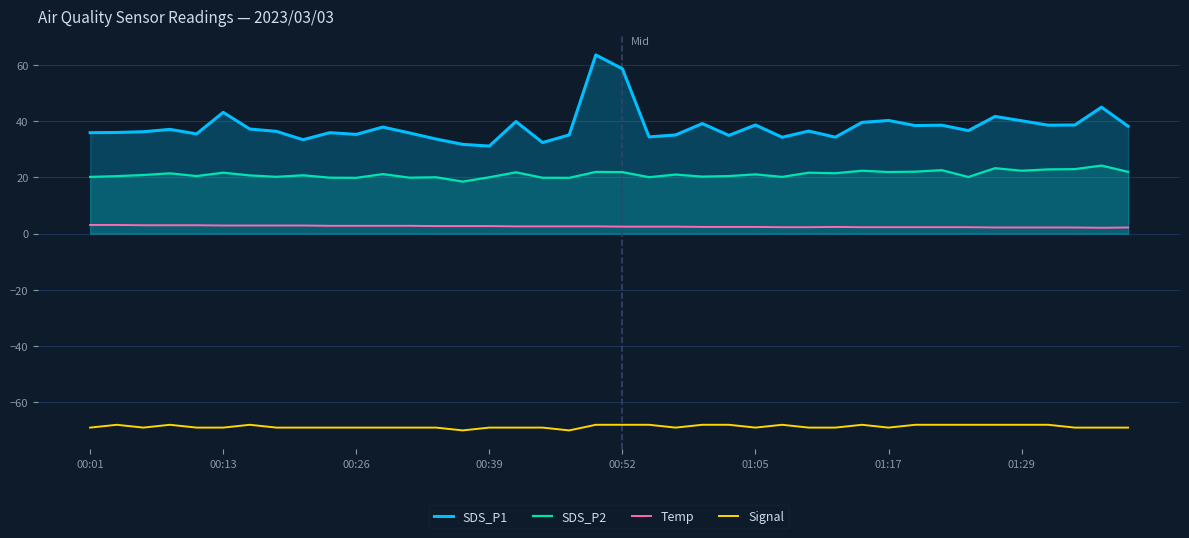

How many data points in SDS_P1 are less than 36?

16